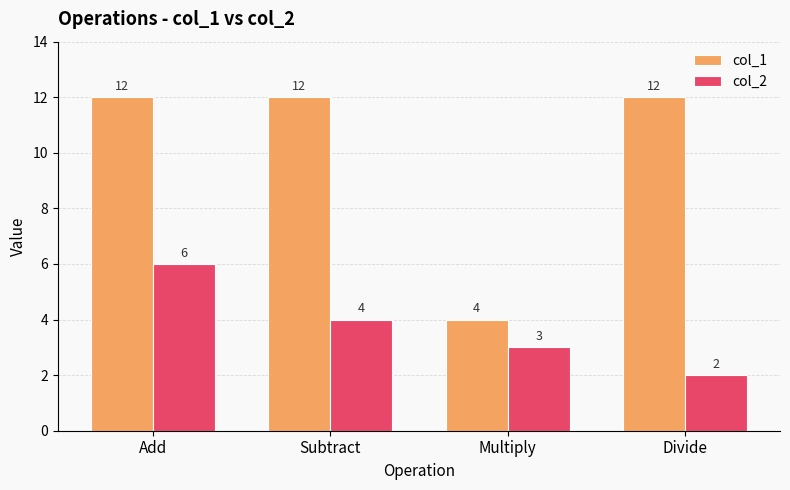

What is the difference between the col_1 values at Multiply and Divide?

8